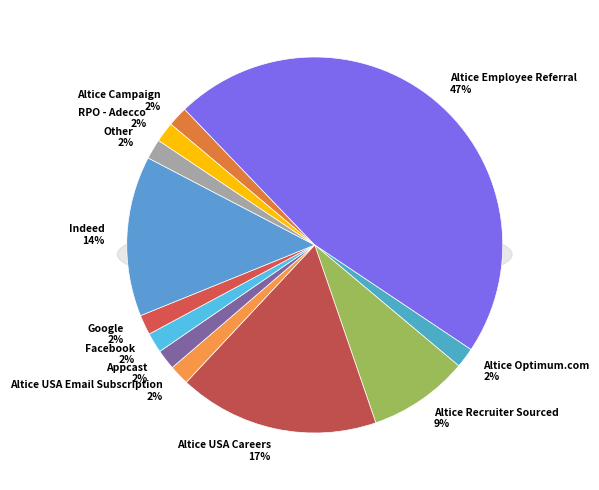

How many slices are in this pie chart?

12